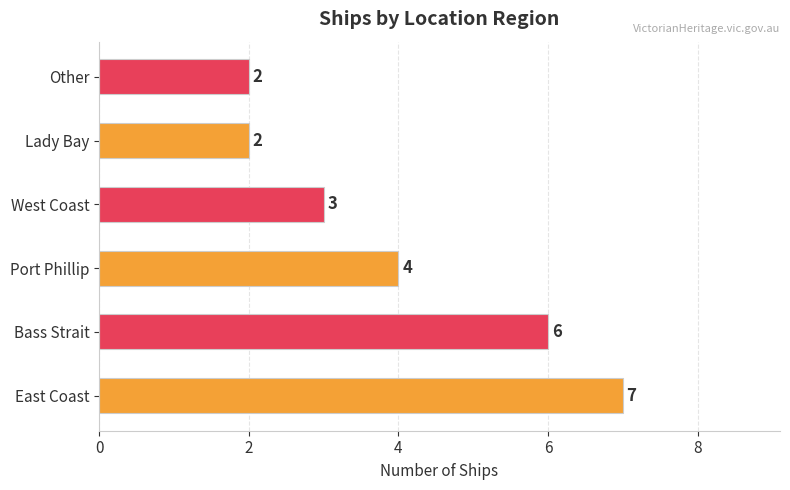

The value at West Coast is 5. True or false?

False